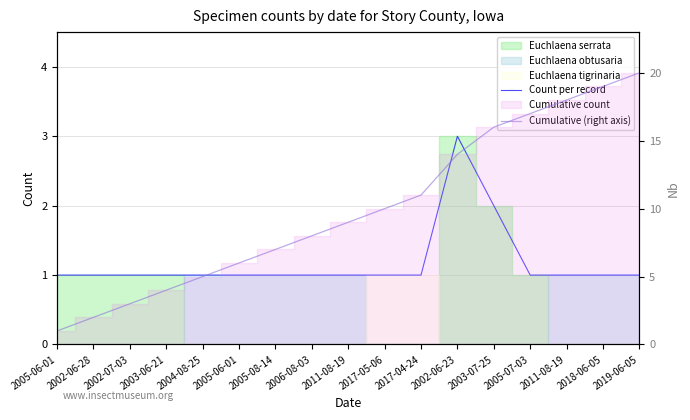

Read the Cumulative (right axis) value at 2003-06-21, to the nearest 5.

5